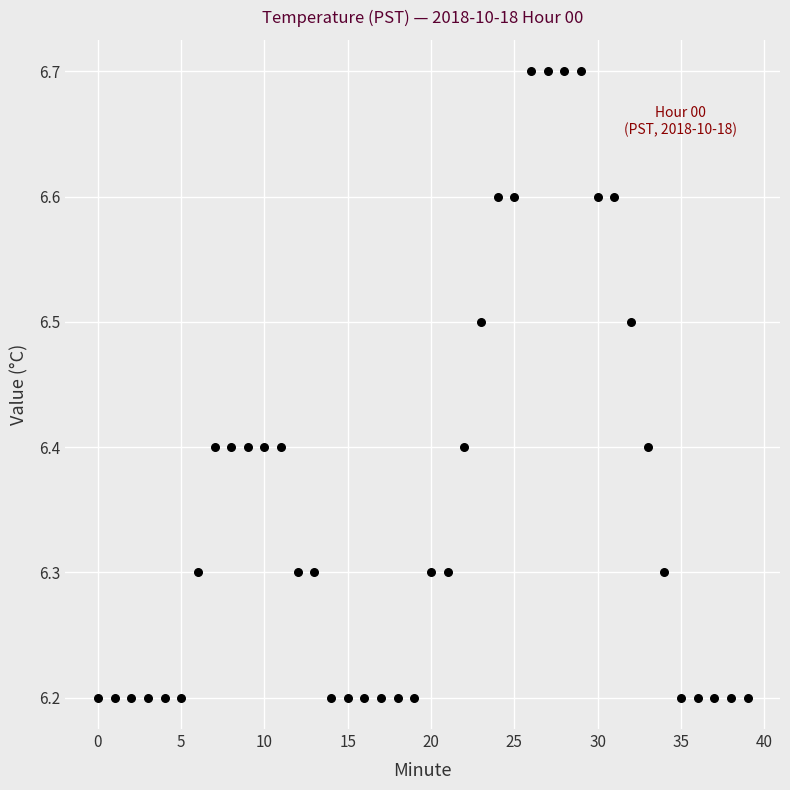

What is the range of Y values (max minus min)?

0.5